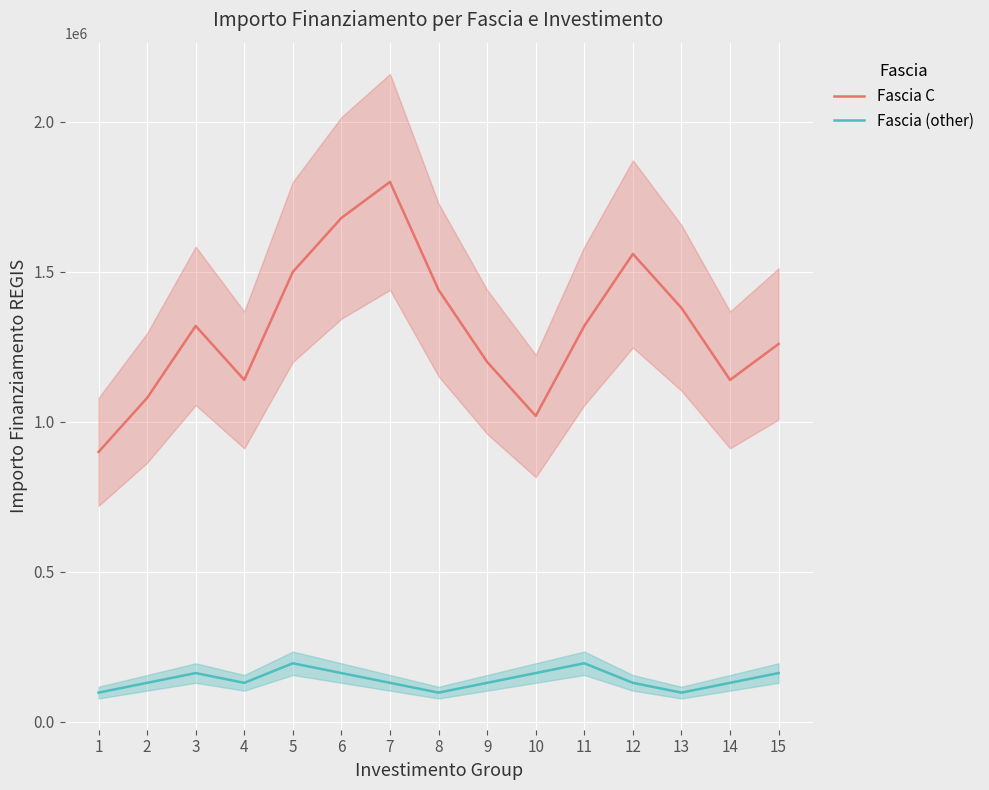

True or false: Fascia (other) and Fascia C cross at least once.

False